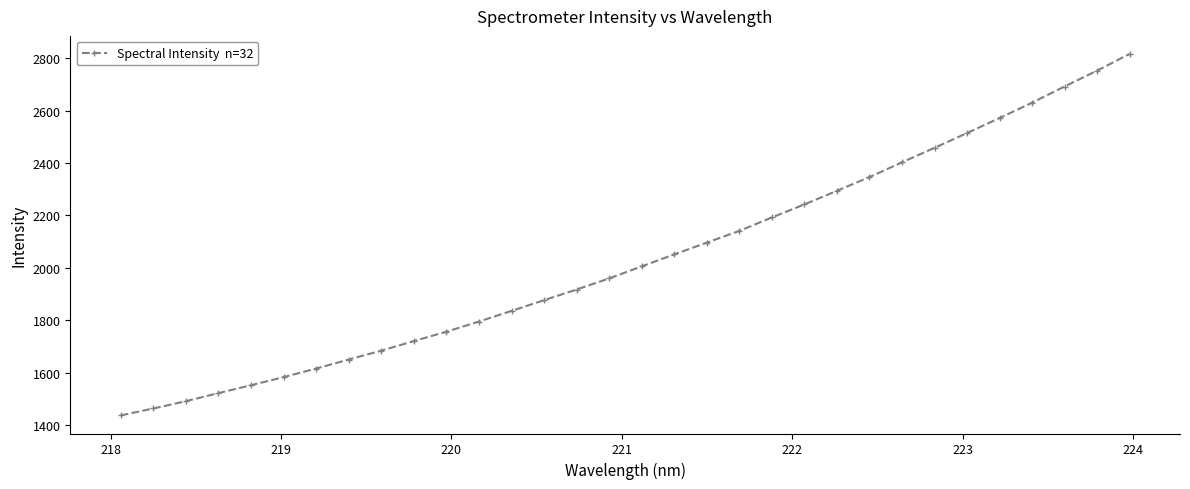

How many data points are above 2005?

16